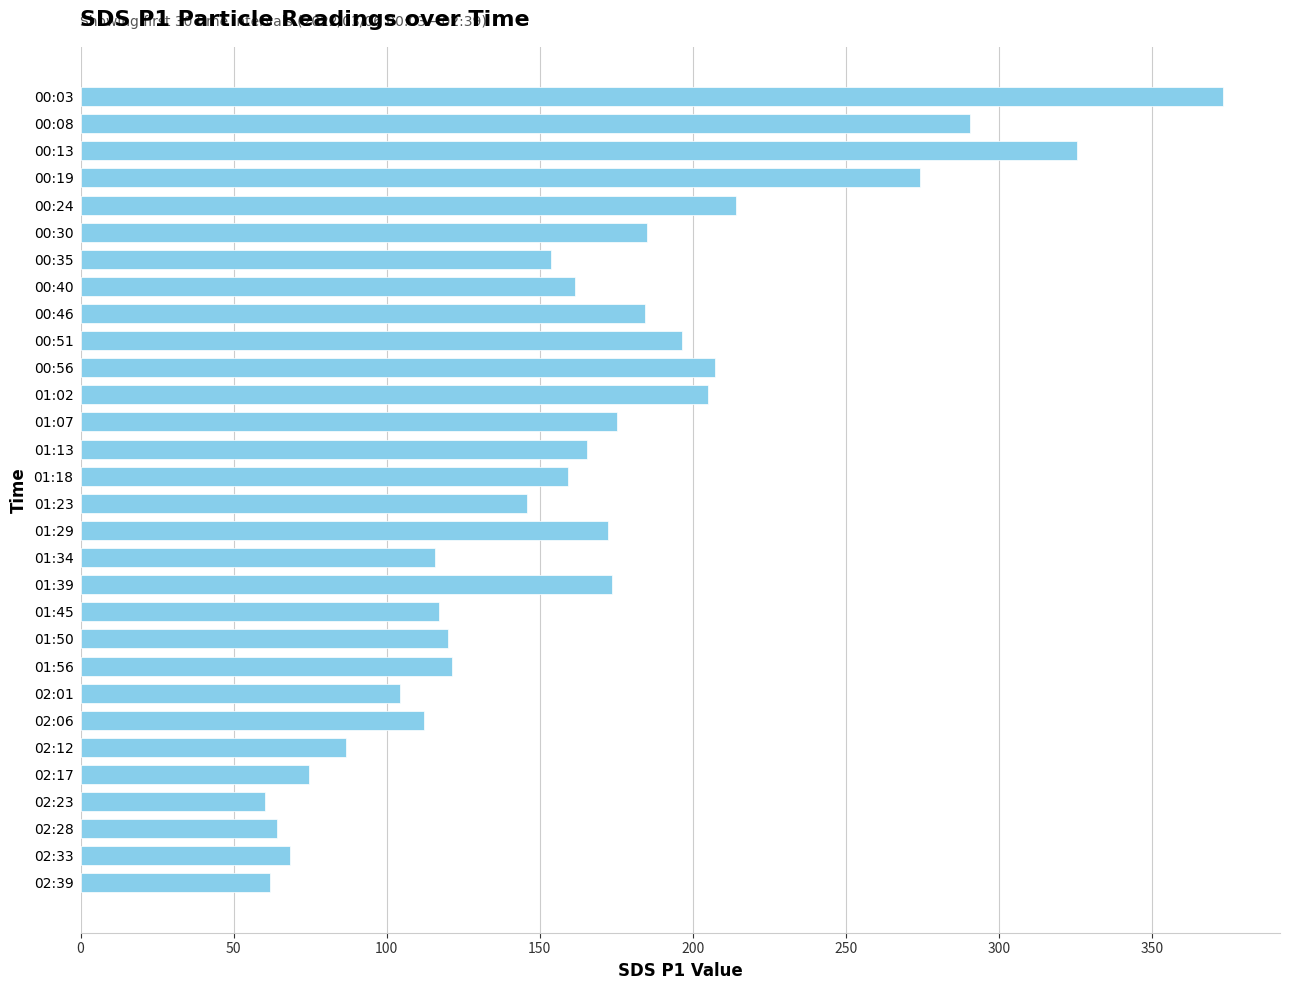

The chart shows a value of 141.3 at 00:56. True or false?

False